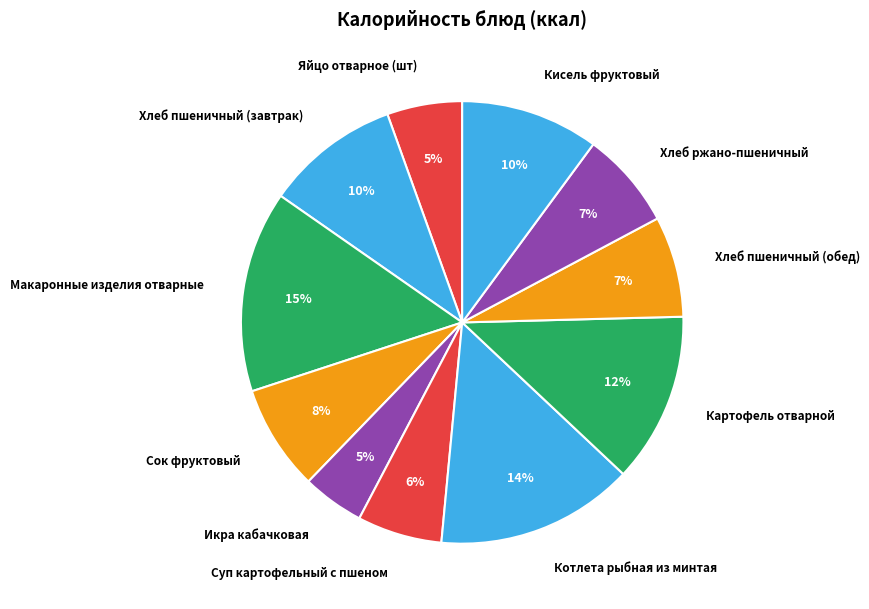

To the nearest percent, what is the combined percentage of Икра кабачковая and Котлета рыбная из минтая?

19%